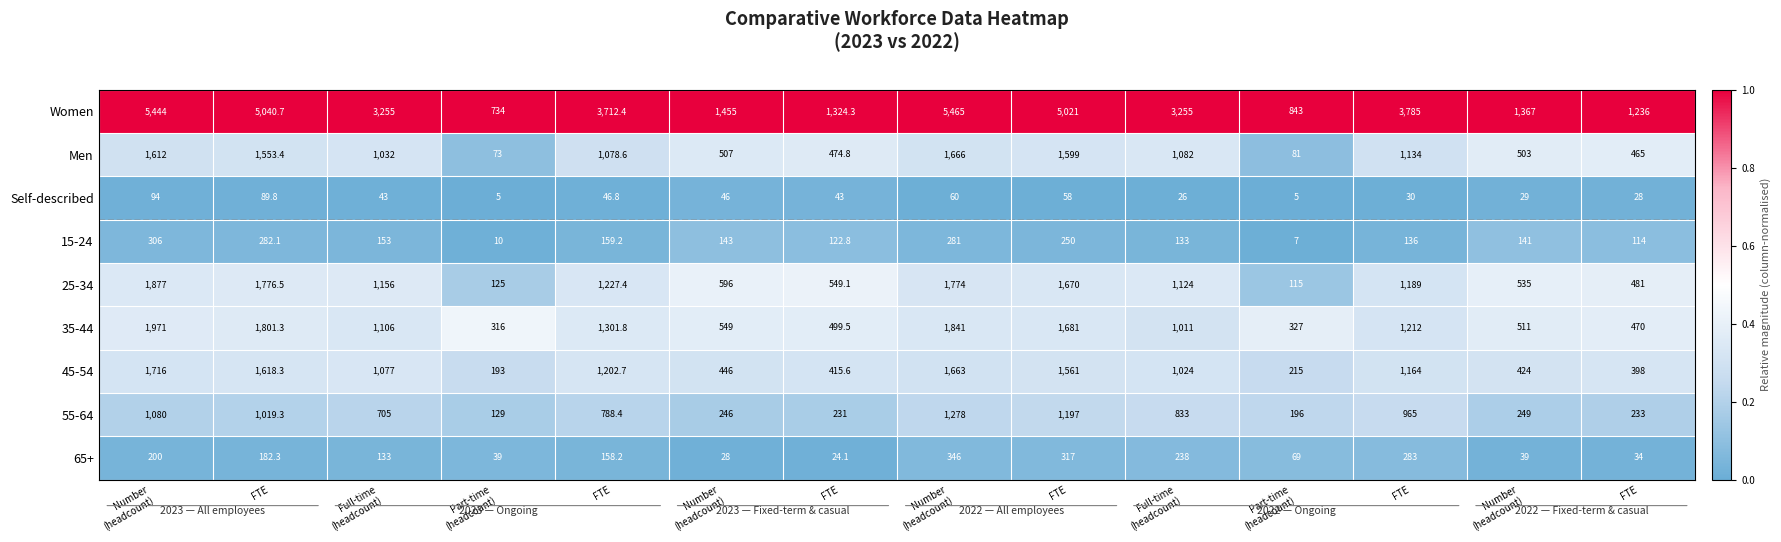

At Part-time (headcount), list the series in order from largest to smallest.

Women, 35-44, 45-54, 55-64, 25-34, Men, 65+, 15-24, Self-described